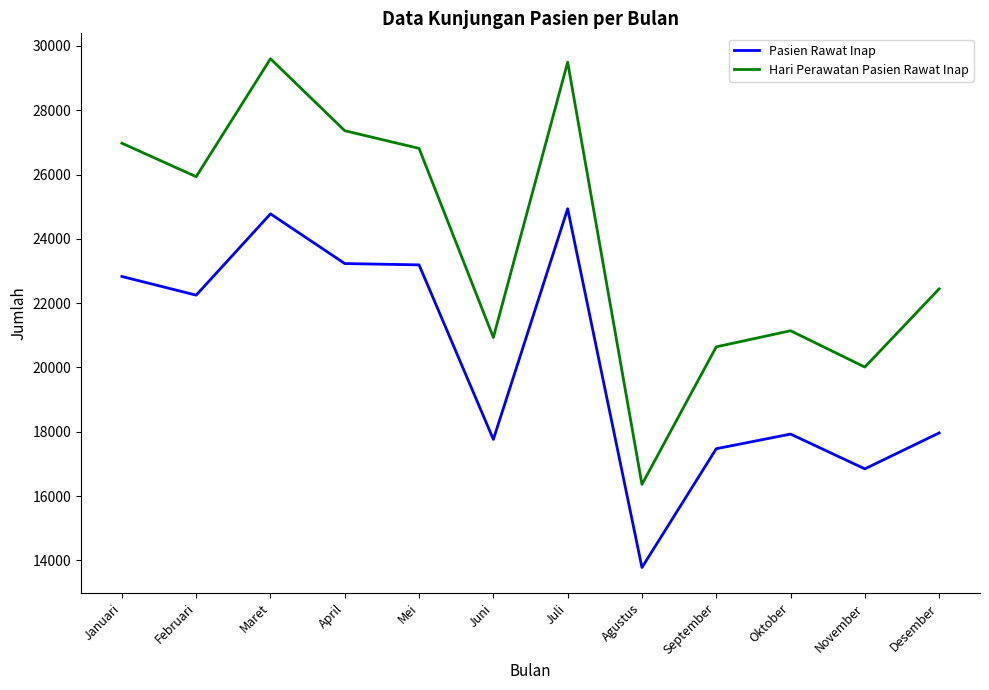

What is the sum of all Pasien Rawat Inap values?

242956